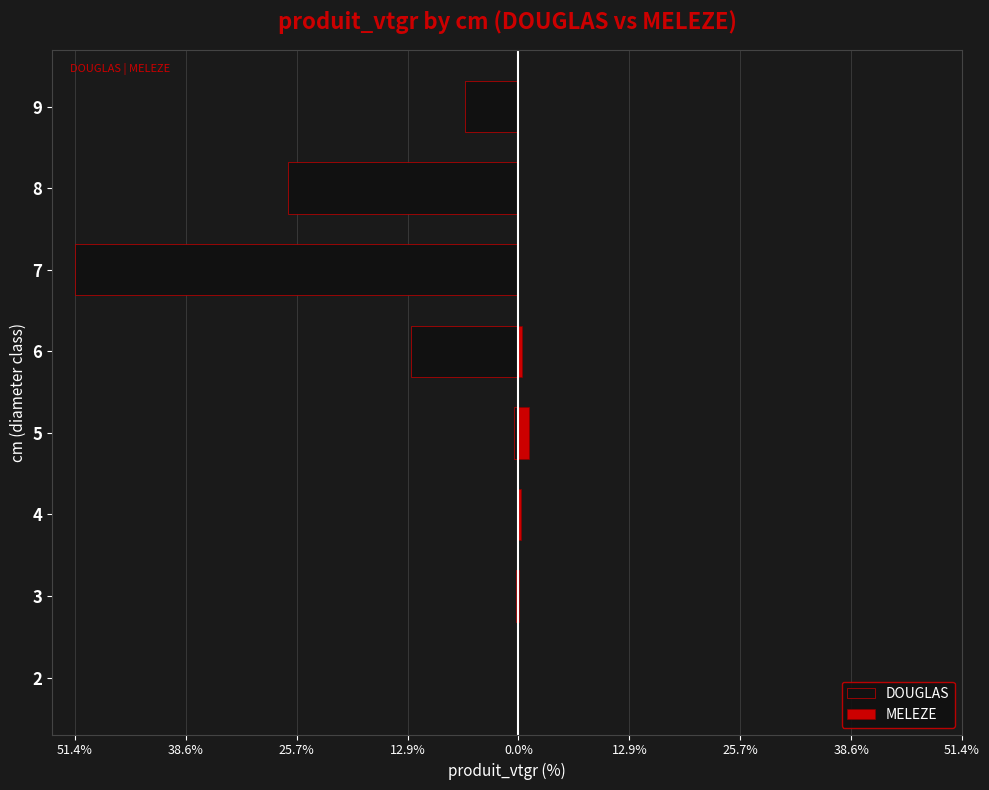

What is the value of the MELEZE bar at the 4th from the left?

1.3